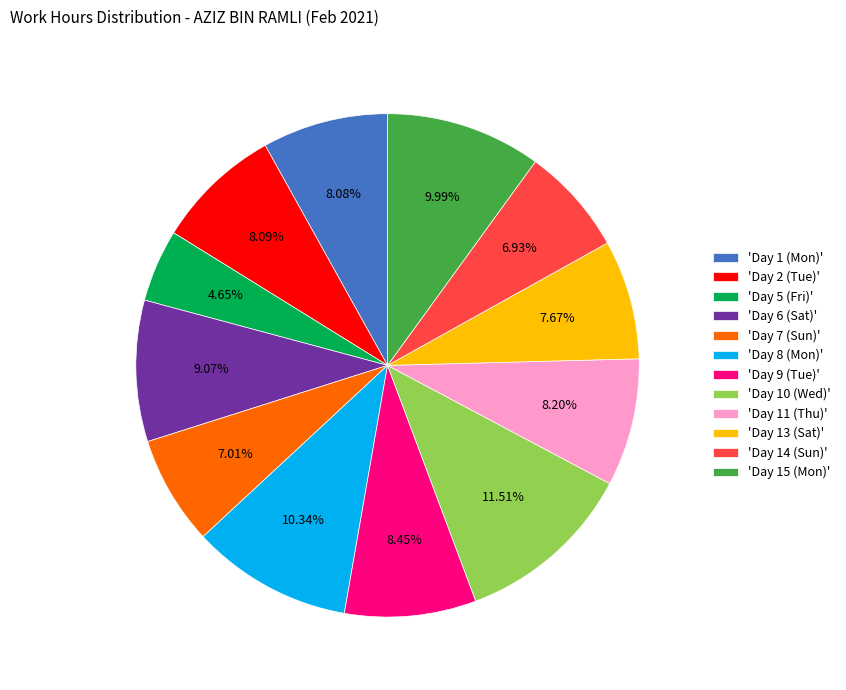

To the nearest percent, what is the average slice percentage?

8%